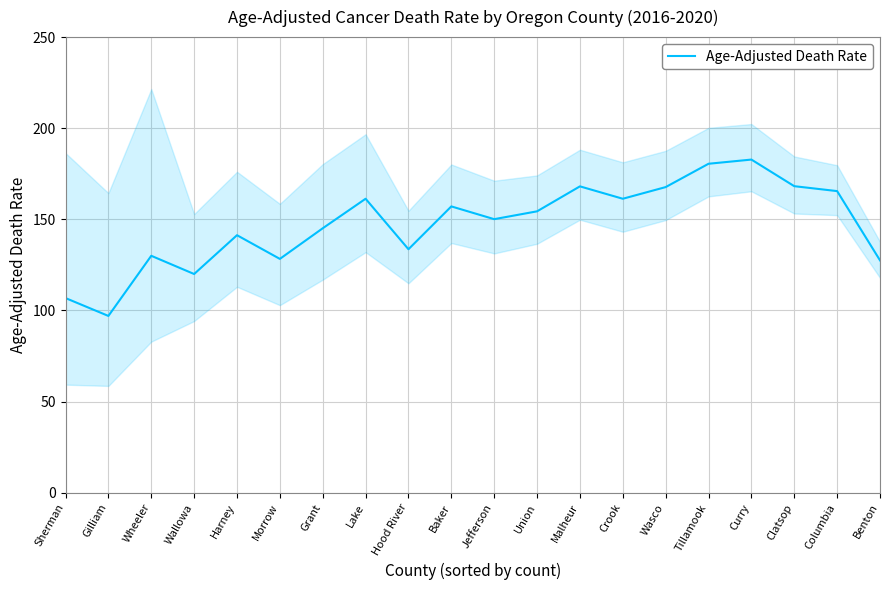

What is the average value?

147.3